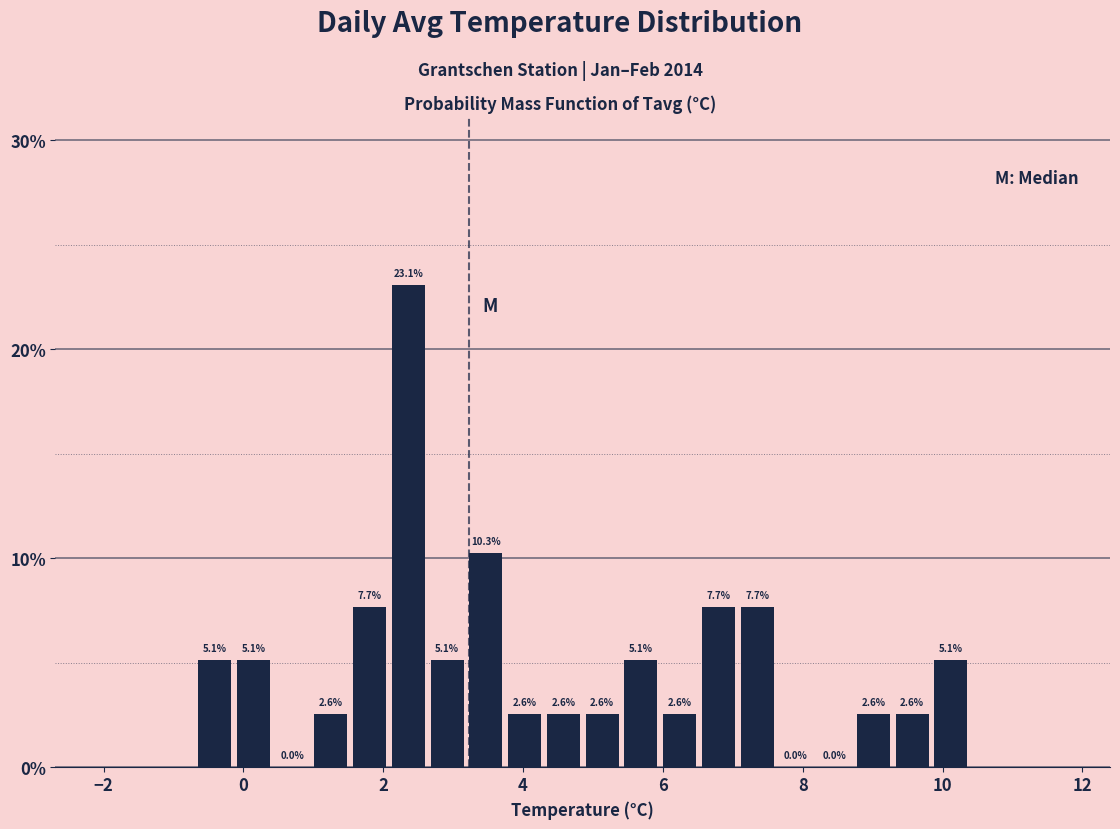

Read against the x-axis, roughly where is the centre of the tallest bar?

2.4